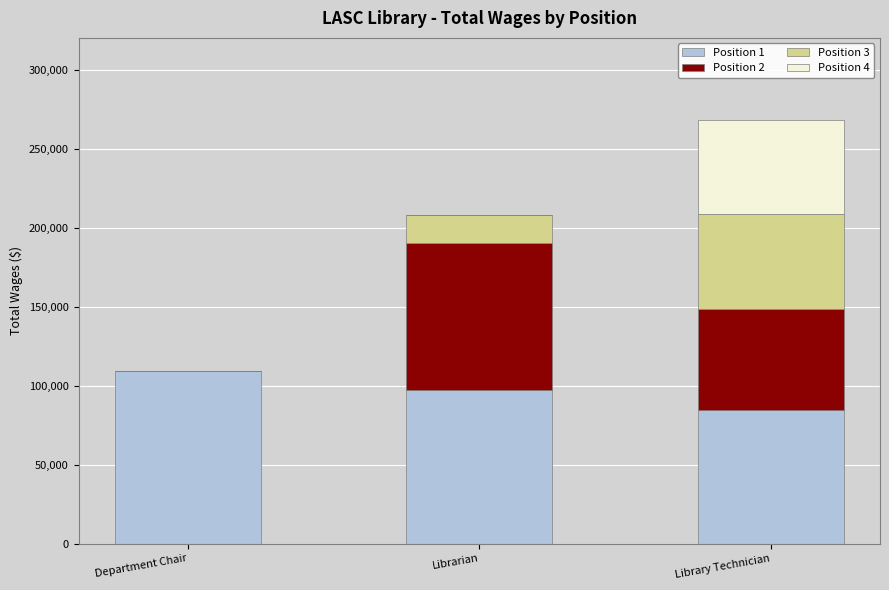

How many Position 1 values are between 84686 and 109278?

3